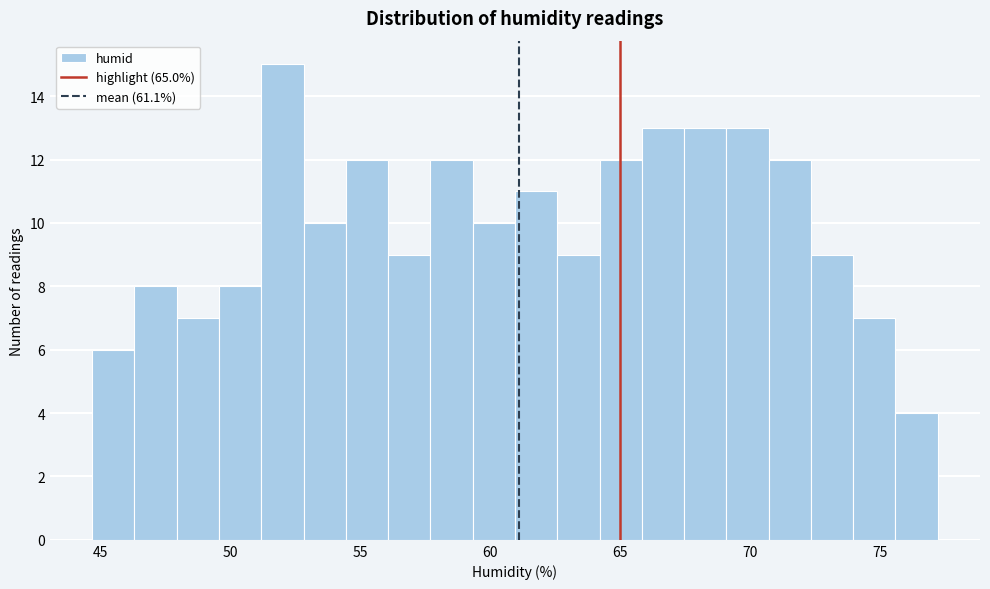

Around what value on the x-axis is the tallest bar? Give the approximate position of its centre, as read against the axis.

52.0